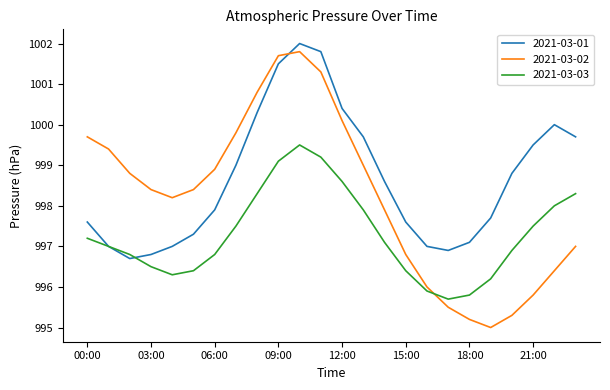

What are all the series names shown in the legend?

2021-03-01, 2021-03-02, 2021-03-03